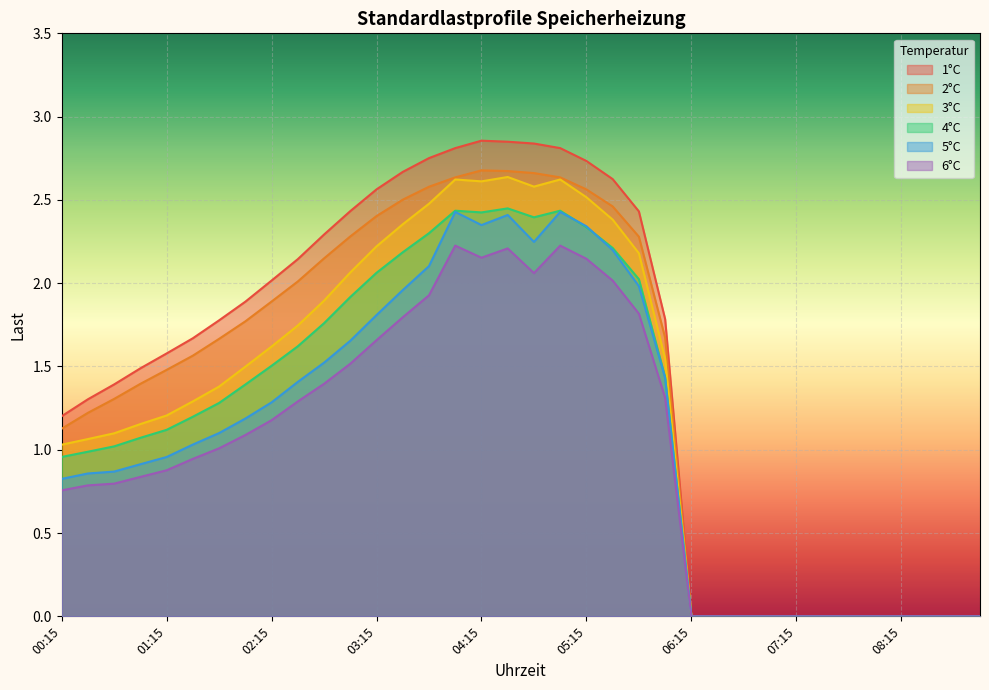

What is the label of the 14th point from the left?

03:30